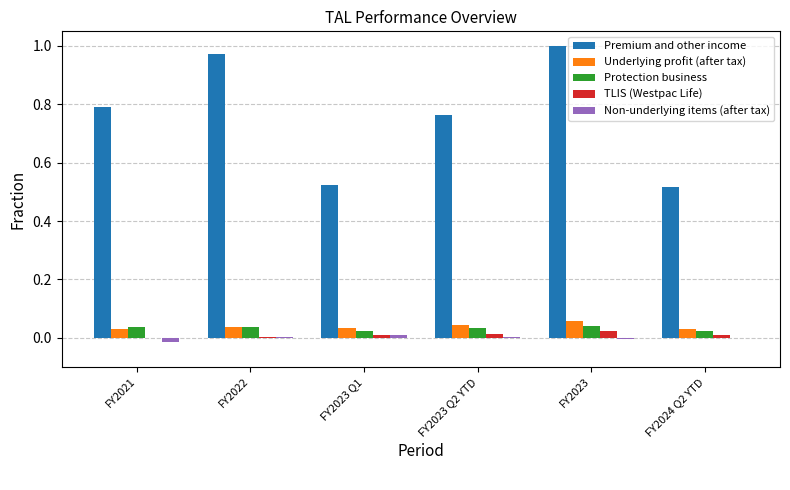

Which series has the largest total across all categories?

Premium and other income